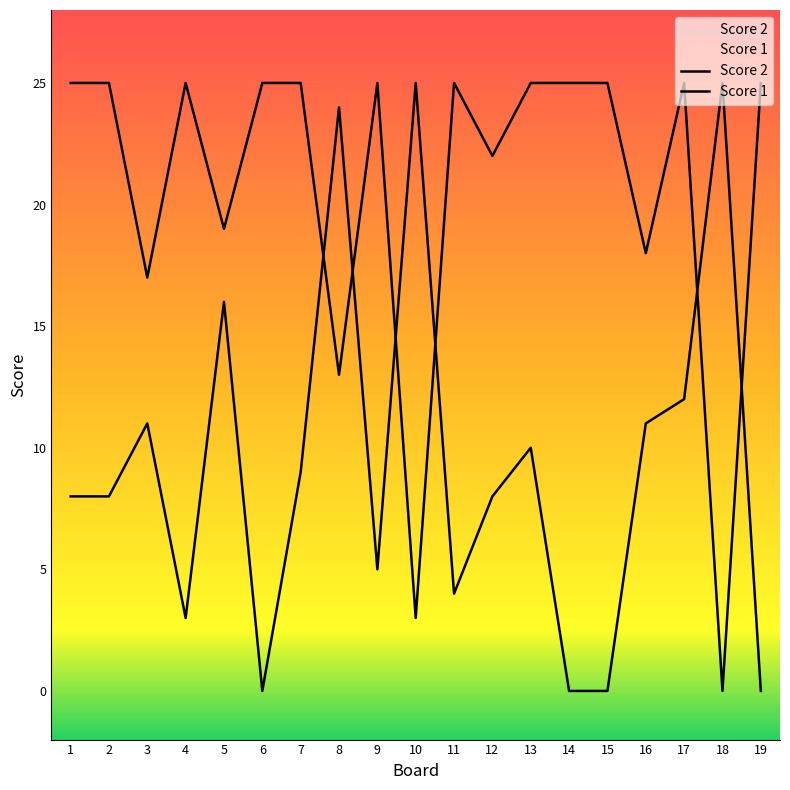

True or false: Score 2 has a value of 12 at 7.

False